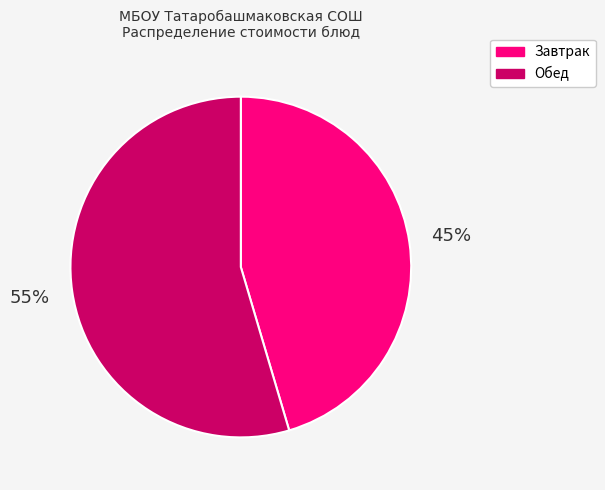

Is there a majority slice in this chart?

Yes